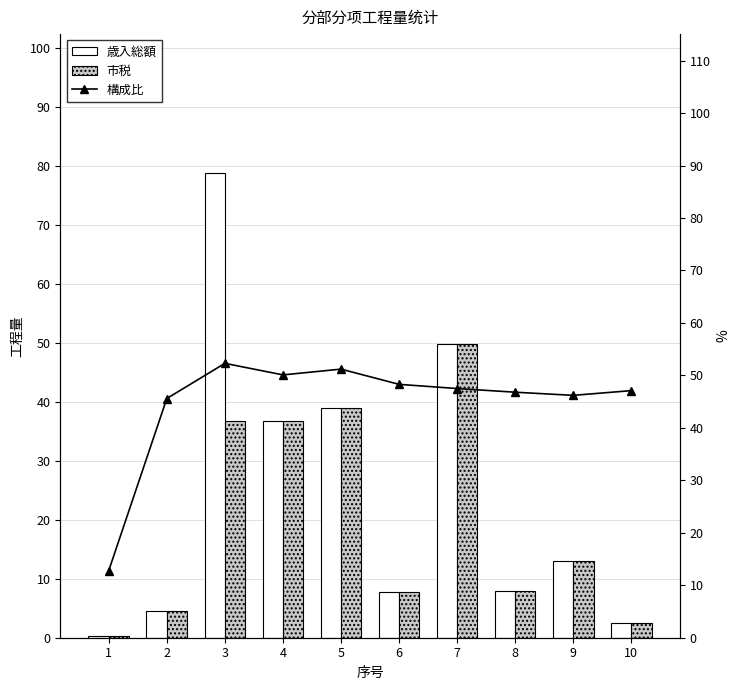

Which series has the largest range (max minus min)?

歳入総額